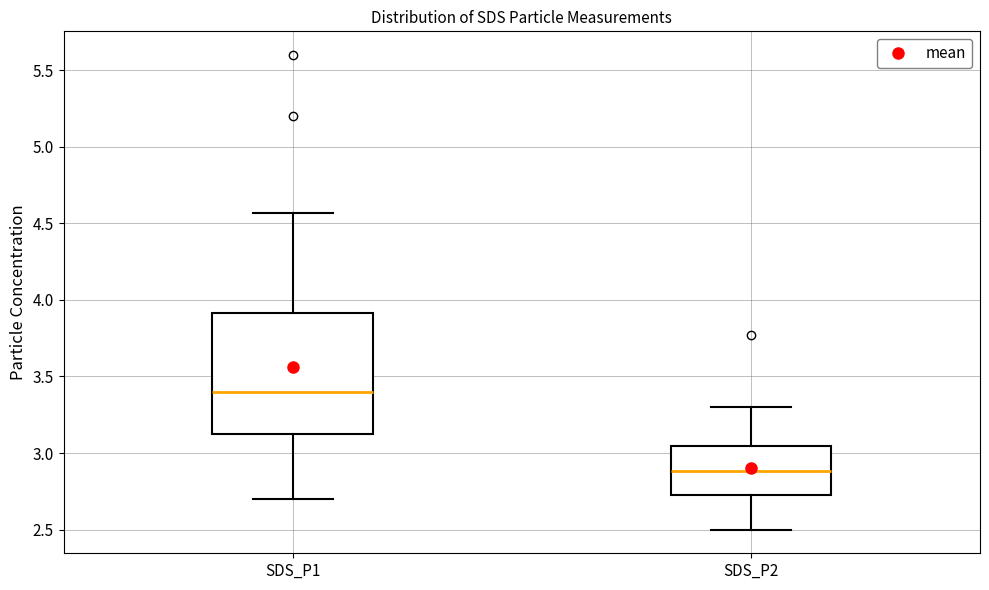

Reading left to right, transcribe this box plot: for each box, give where its median line is, the range the box spans, and where its two whiskers end, as read against the y-axis. The values are not printed on the chart, so give them approximately, as read against the axis.

SDS_P1: median 3.40, box 3.10 to 3.90, whiskers 2.70 to 4.55
SDS_P2: median 2.90, box 2.70 to 3.05, whiskers 2.50 to 3.30